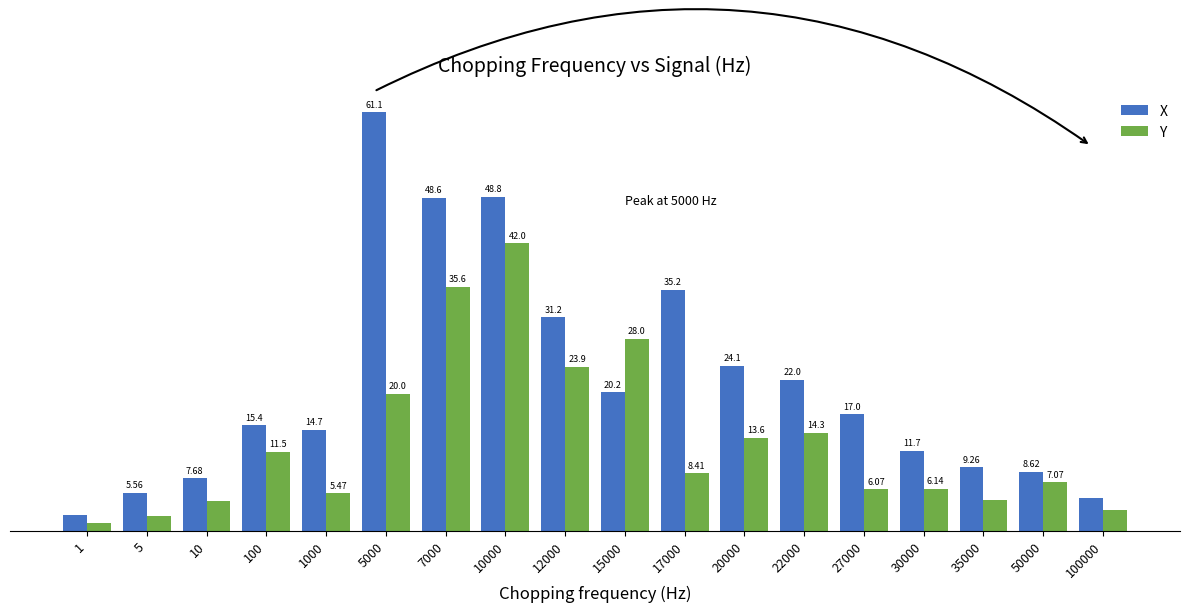

List the labels in order of X value, largest first.

5000, 10000, 7000, 17000, 12000, 20000, 22000, 15000, 27000, 100, 1000, 30000, 35000, 50000, 10, 5, 100000, 1